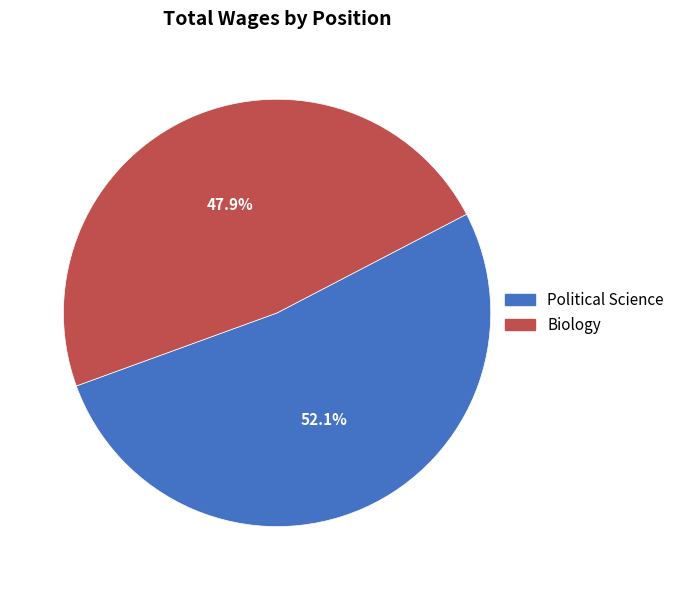

Approximately how many times larger is the value at Political Science compared to Biology?

1.1